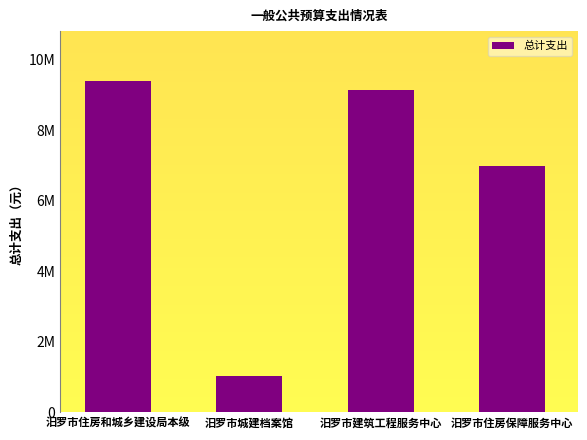

True or false: the data shows 220255 at 汨罗市城建档案馆.

False